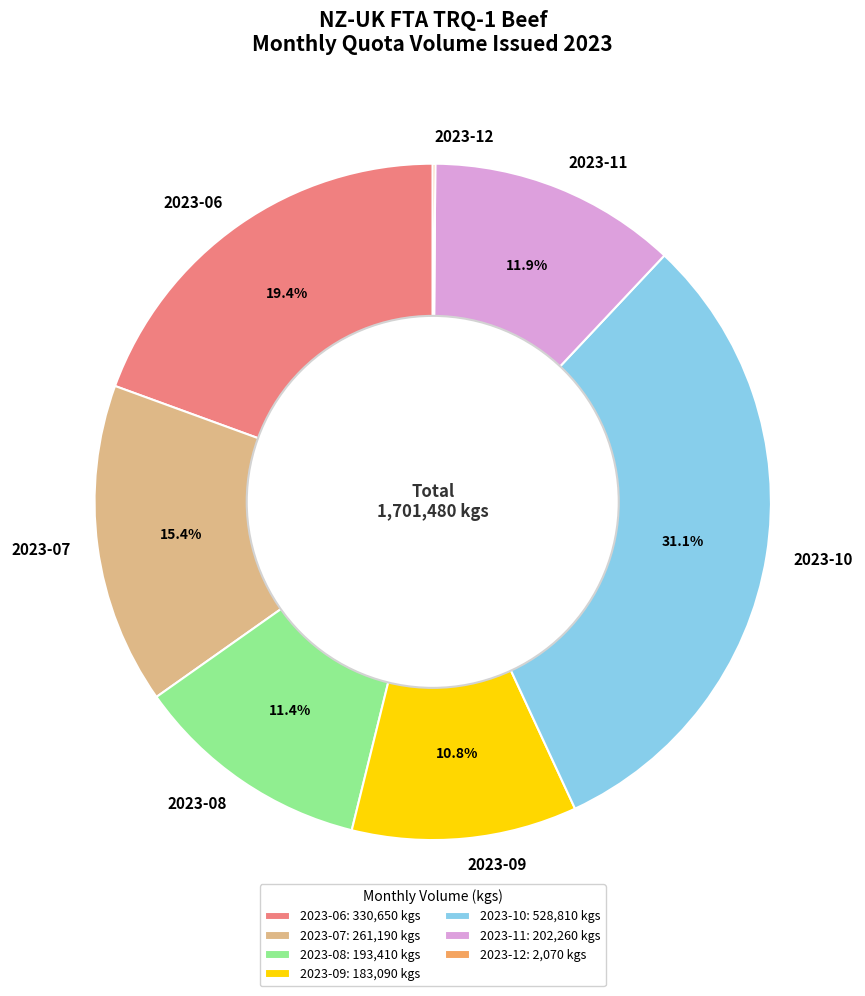

Which slice is the largest?

2023-10